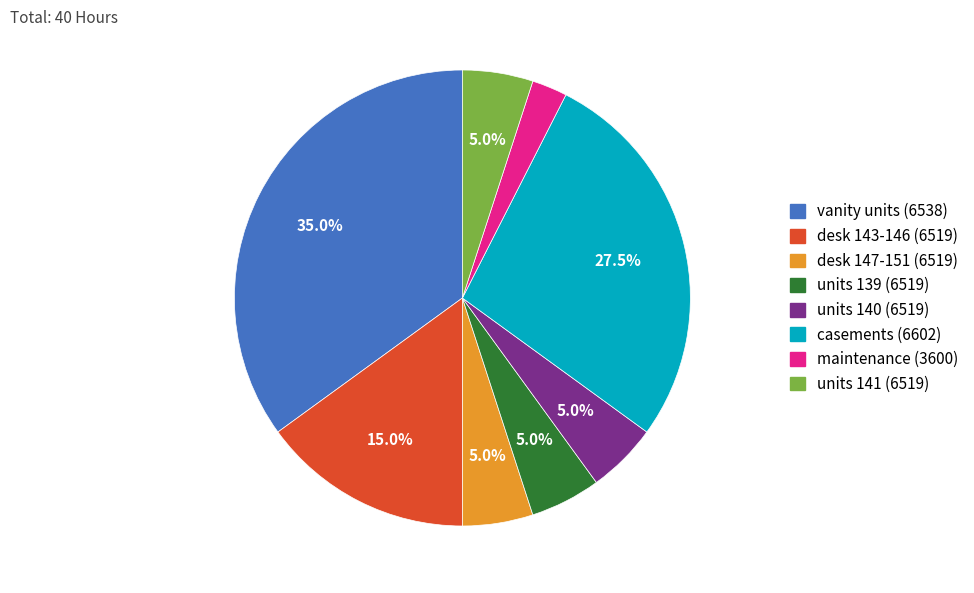

To the nearest percent, what portion does units 140 (6519) represent?

5%